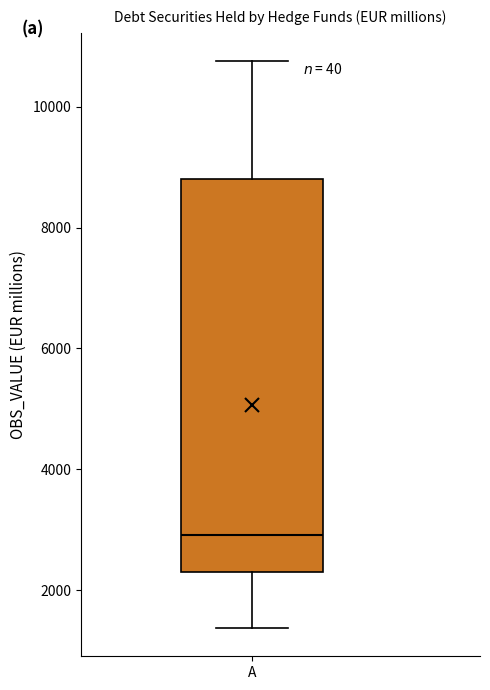

Where does the median line of the box for A sit on the y-axis? The values are not printed on the chart, so give them approximately, as read against the axis.

3000